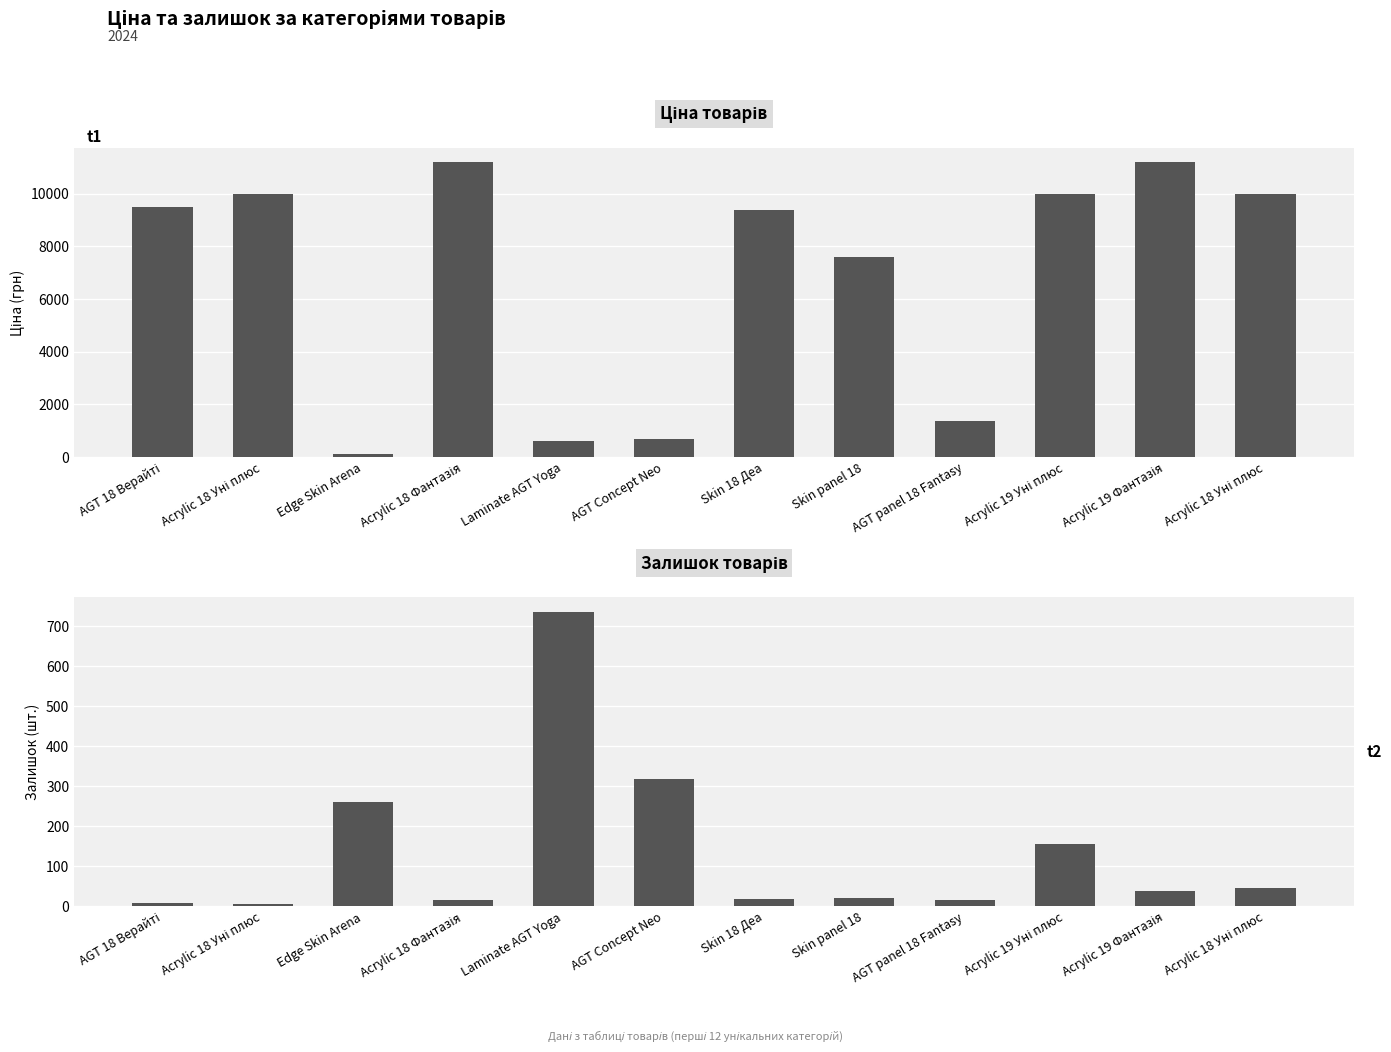

What is the difference between the highest and lowest values at Laminate AGT Yoga?

146.1